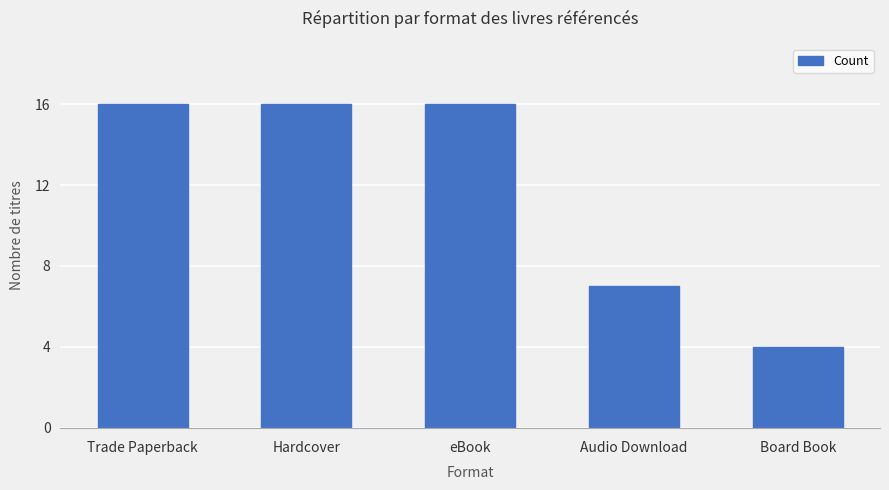

What is the difference between the second highest and second lowest values?

9